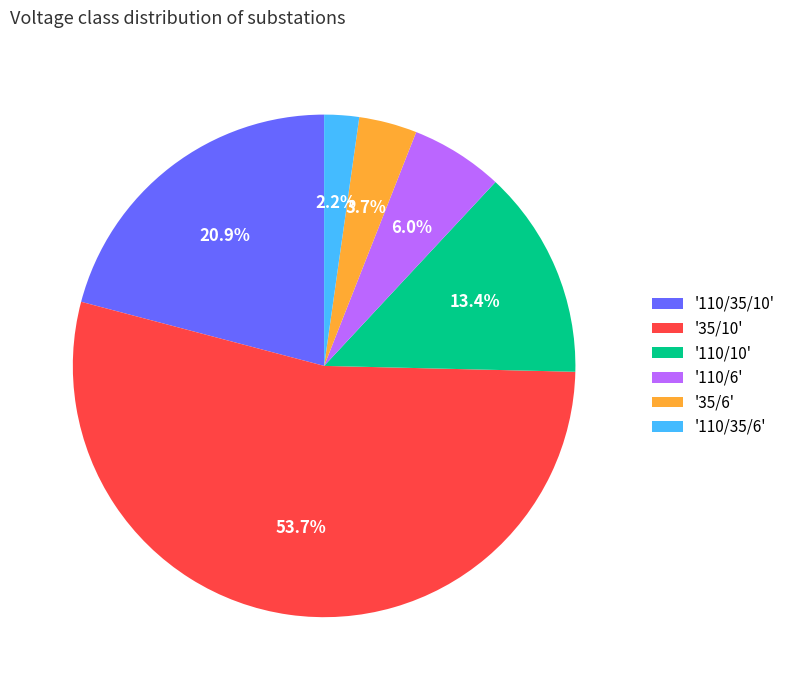

What is the smallest slice in the pie chart?

'110/35/6'